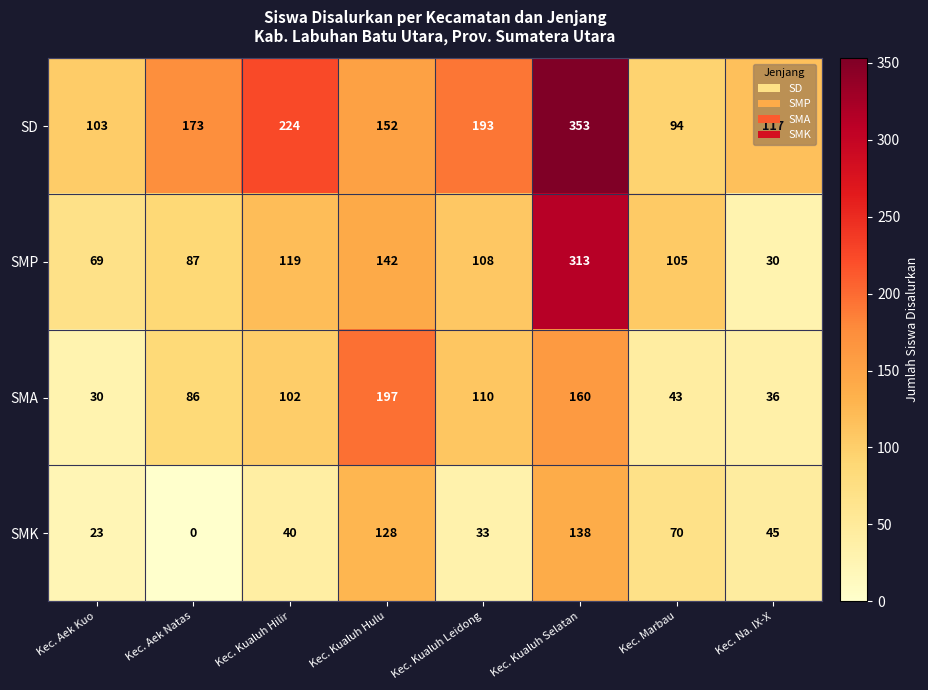

The SD series shows 353 at Kec. Kualuh Selatan. True or false?

True